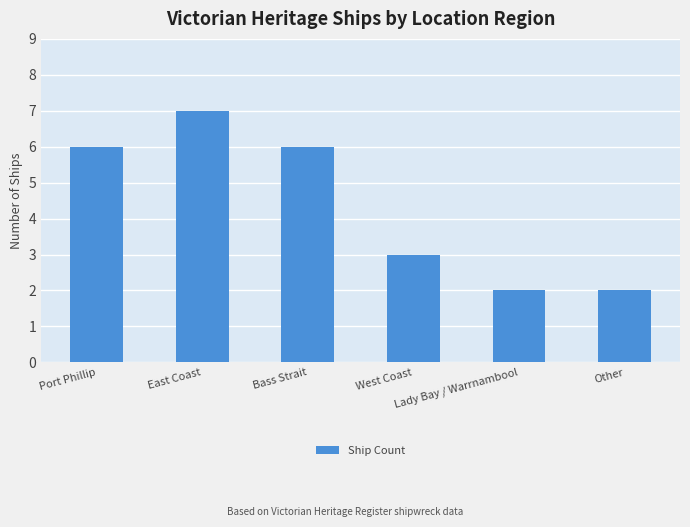

Is it true that the value at West Coast is 4?

False